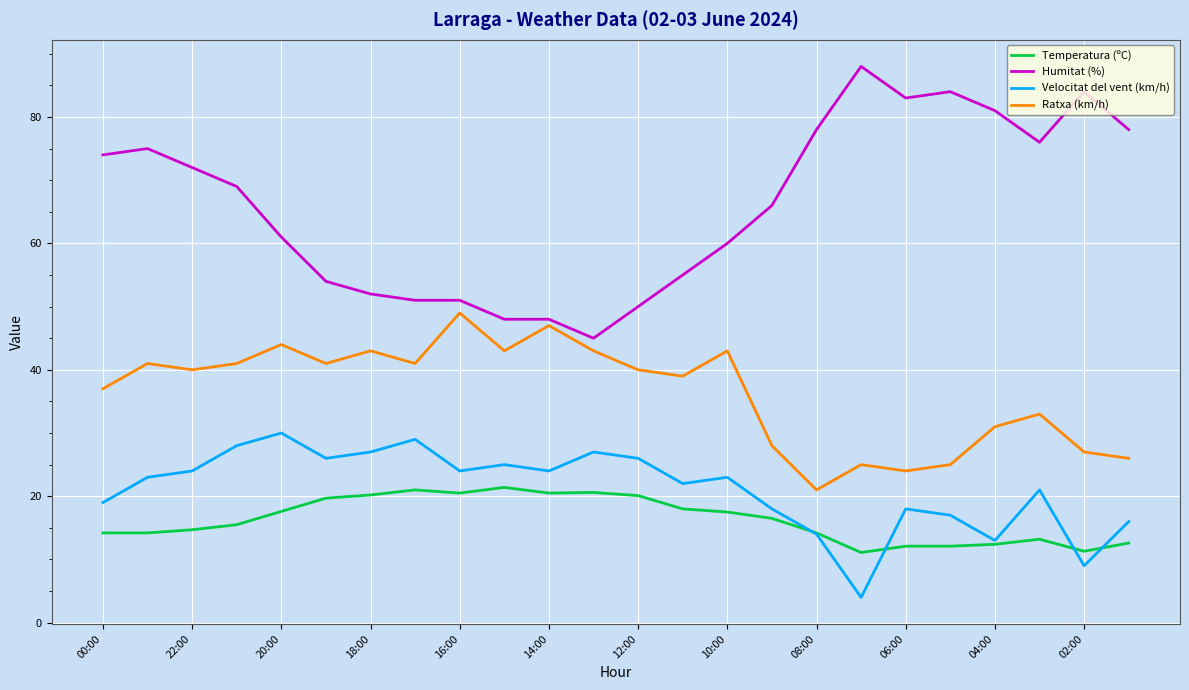

Which series has the largest total across all categories?

Humitat (%)